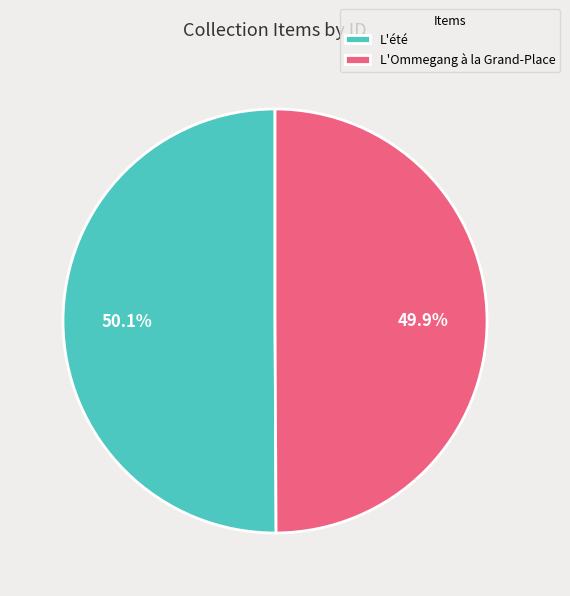

Approximately how many times larger is the value at L'été compared to L'Ommegang à la Grand-Place?

1.0